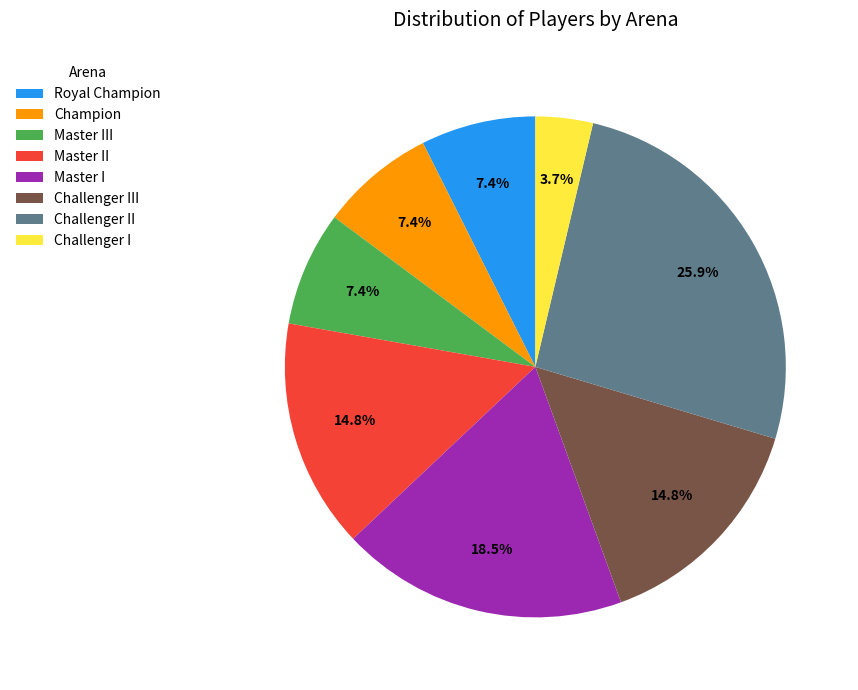

To the nearest percent, what is the combined percentage of Champion and Master II?

22%